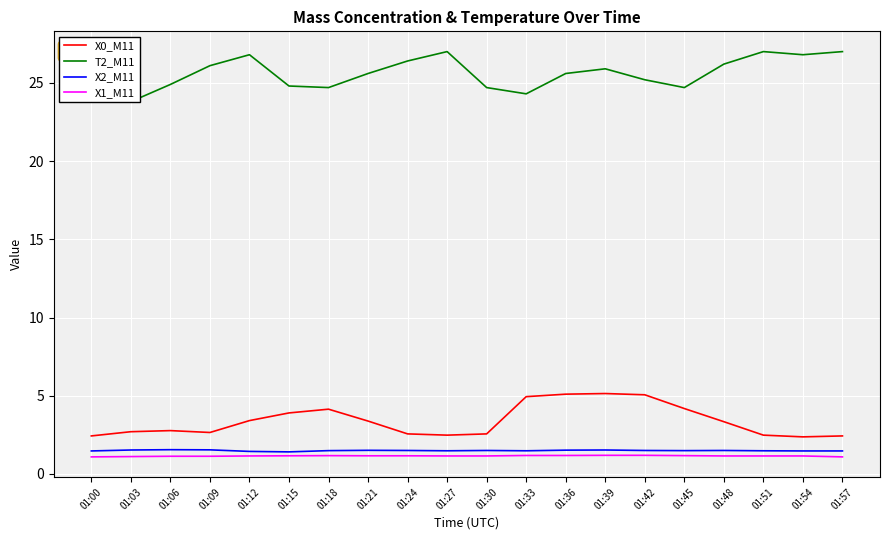

What is the difference between the second highest and second lowest values in the X1_M11 series?

0.1